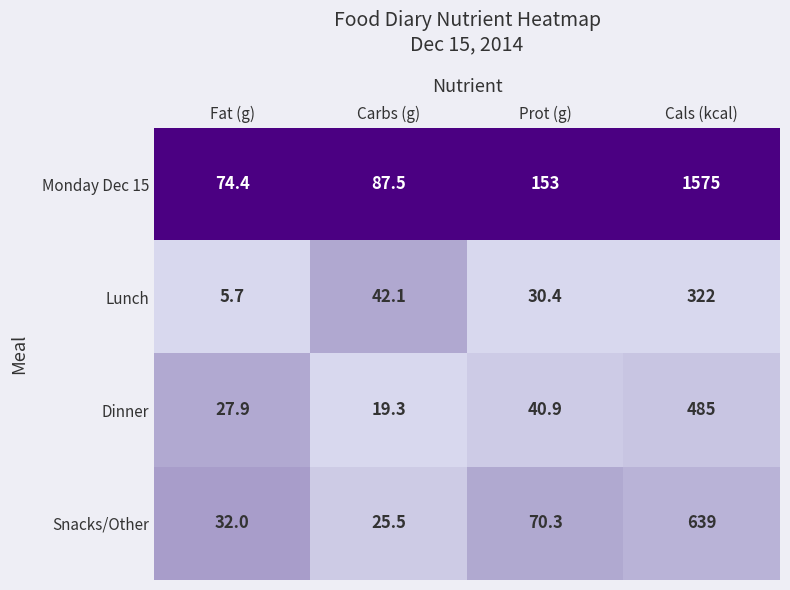

Rank the series by their maximum value, from lowest to highest.

Lunch, Dinner, Snacks/Other, Monday Dec 15